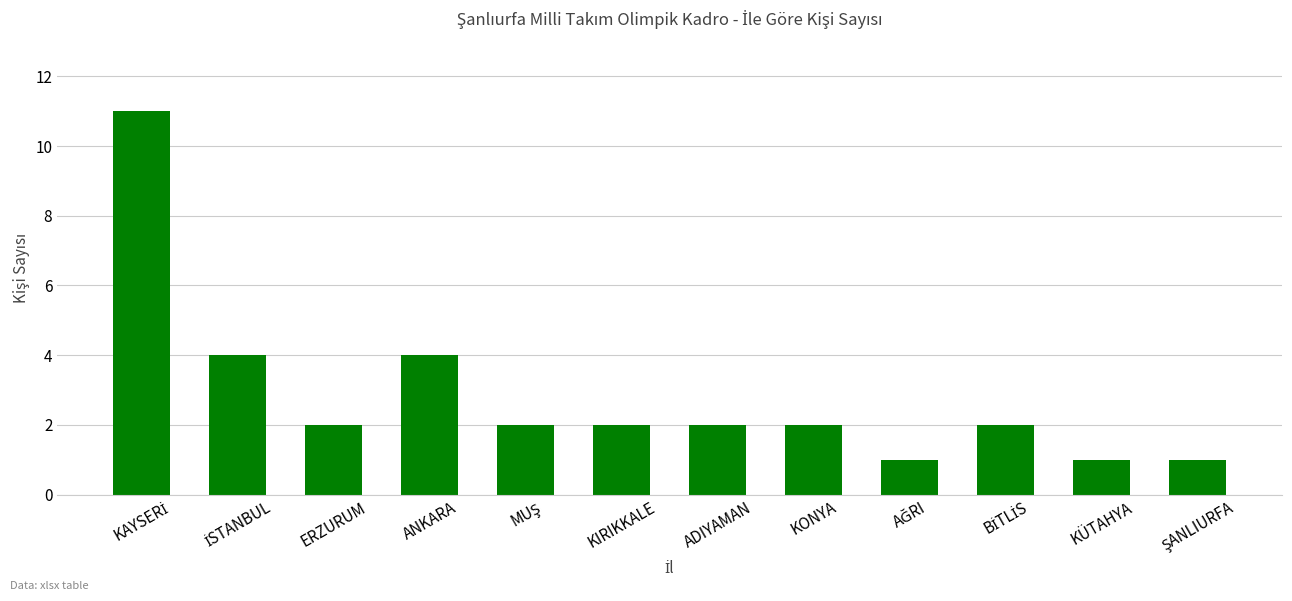

Reading right to left, transcribe all the data shown in this chart.

1	1	2	1	2	2	2	2	4	2	4	11